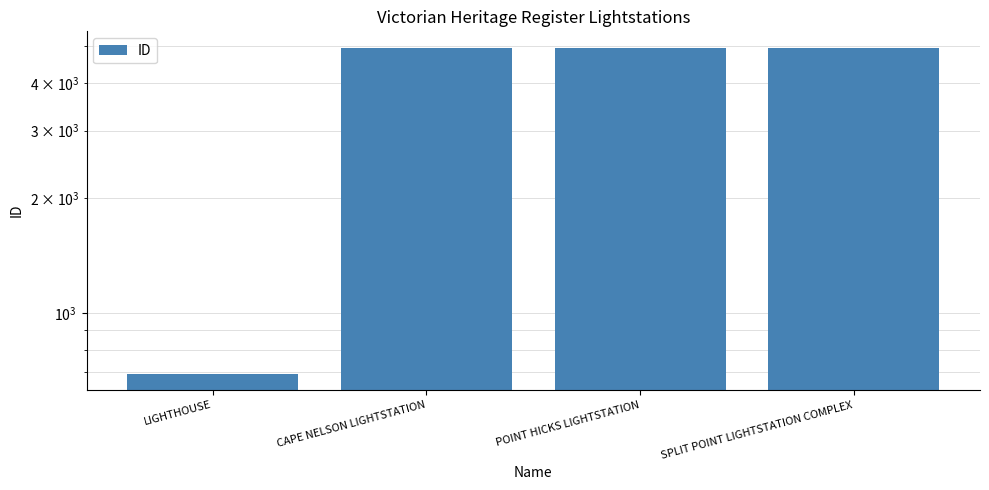

List the labels in order of value, smallest first.

LIGHTHOUSE, SPLIT POINT LIGHTSTATION COMPLEX, POINT HICKS LIGHTSTATION, CAPE NELSON LIGHTSTATION